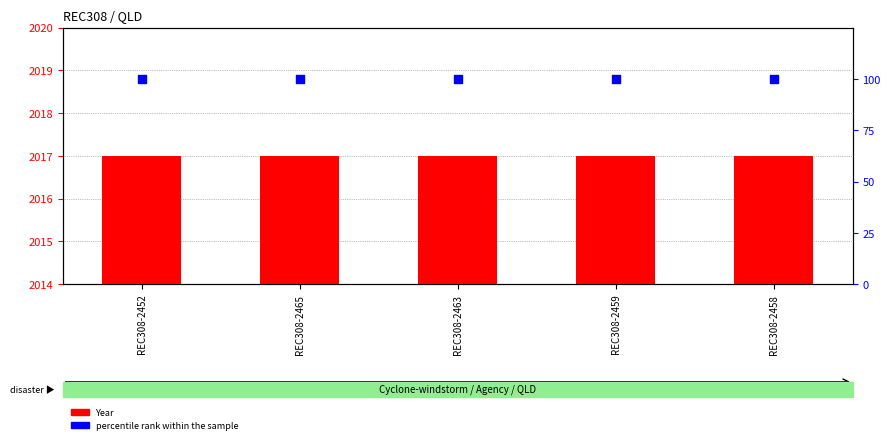

Which series has the largest total across all categories?

Year